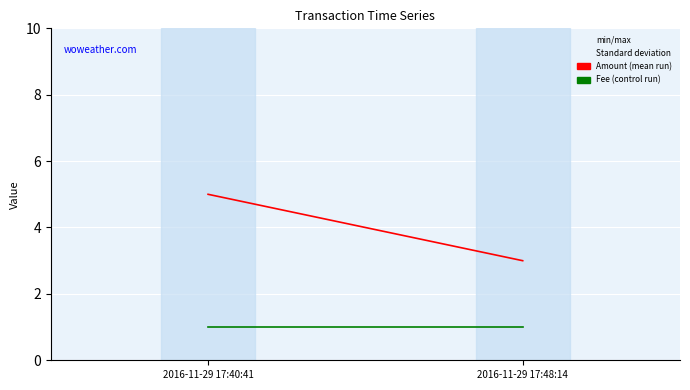

Rank the categories by Fee value from lowest to highest.

2016-11-29 17:40:41, 2016-11-29 17:48:14